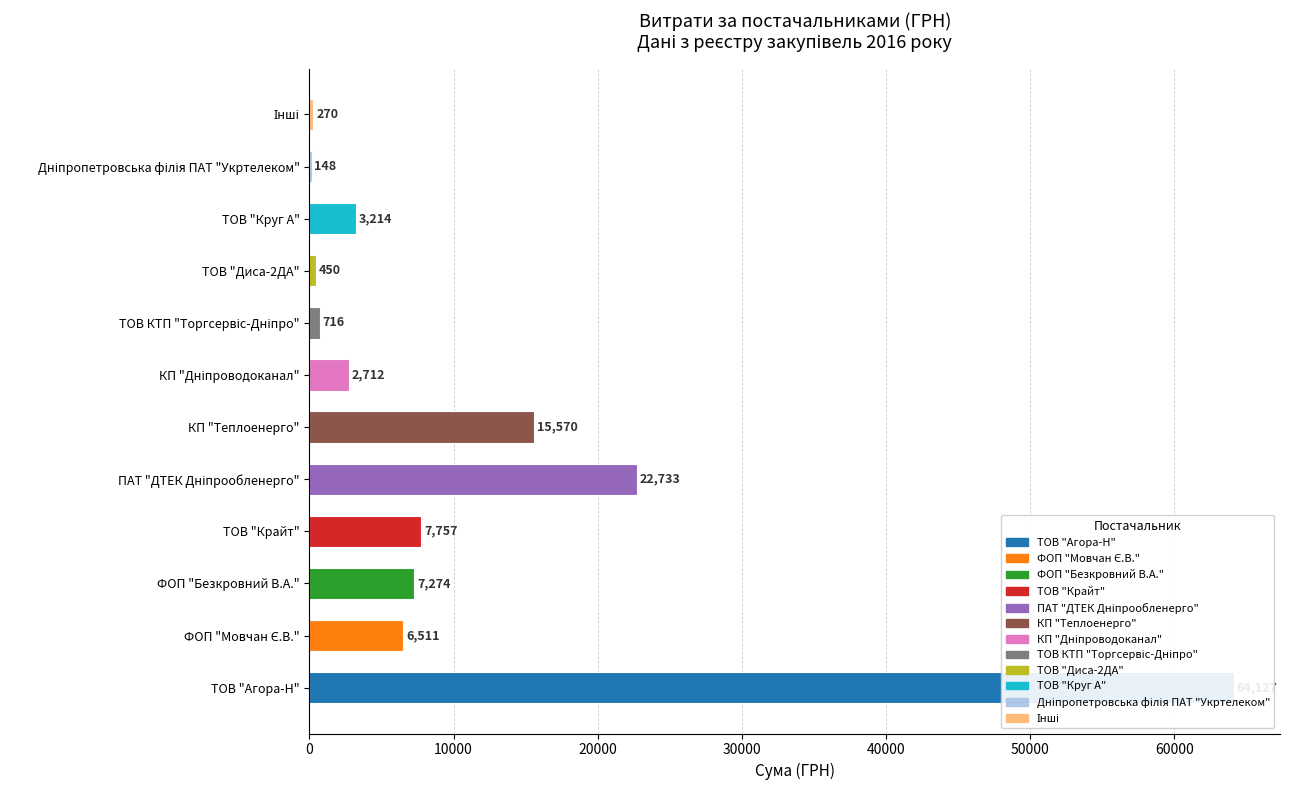

What is the label of the 4th bar from the left?

ТОВ "Крайт"